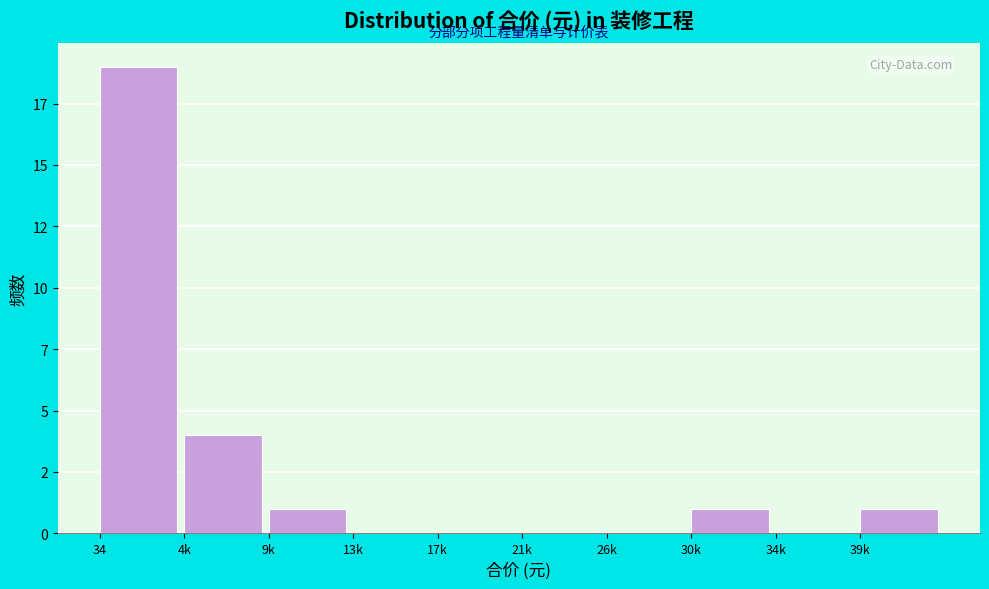

Are the bars horizontal?

No